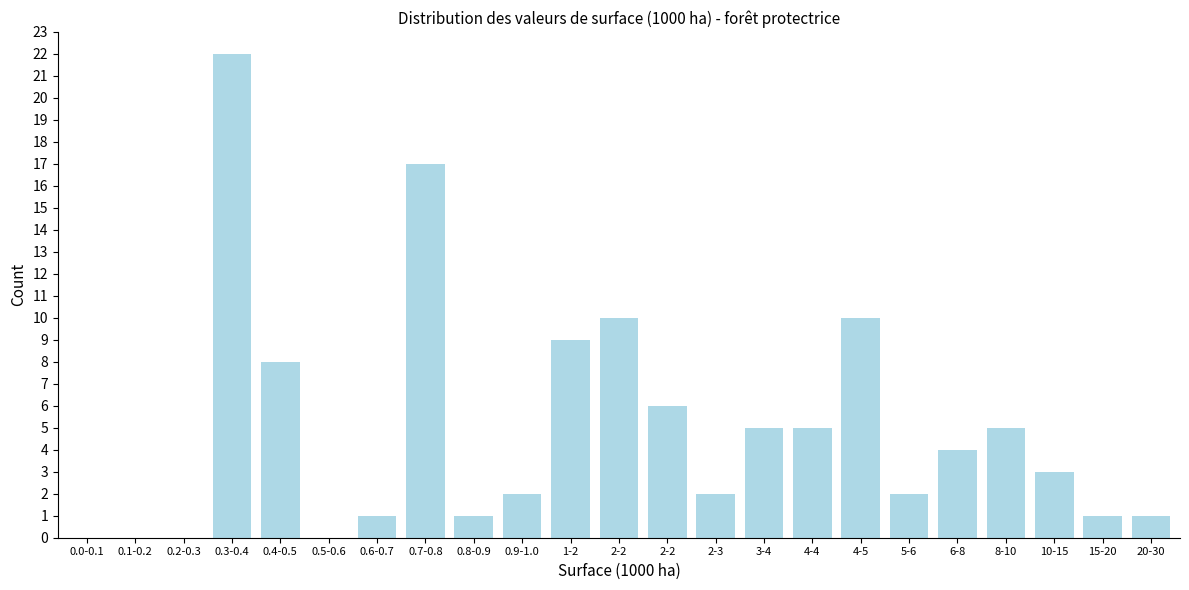

Are the bars horizontal?

No